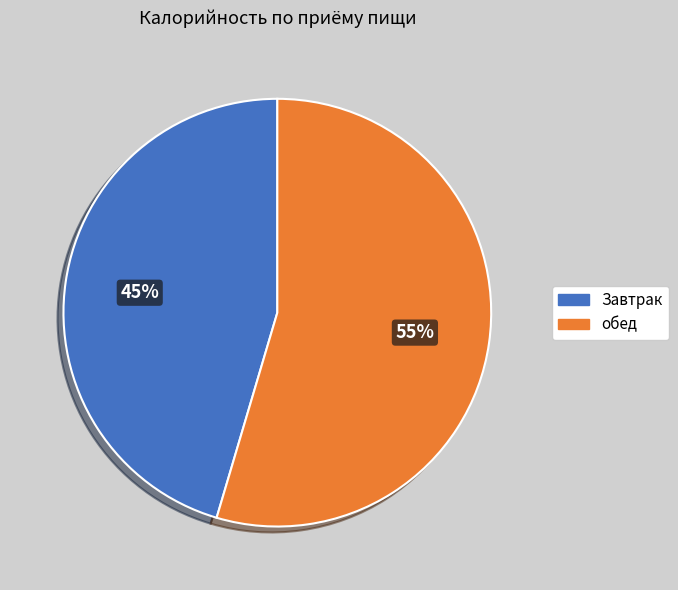

Which category accounts for the majority?

обед